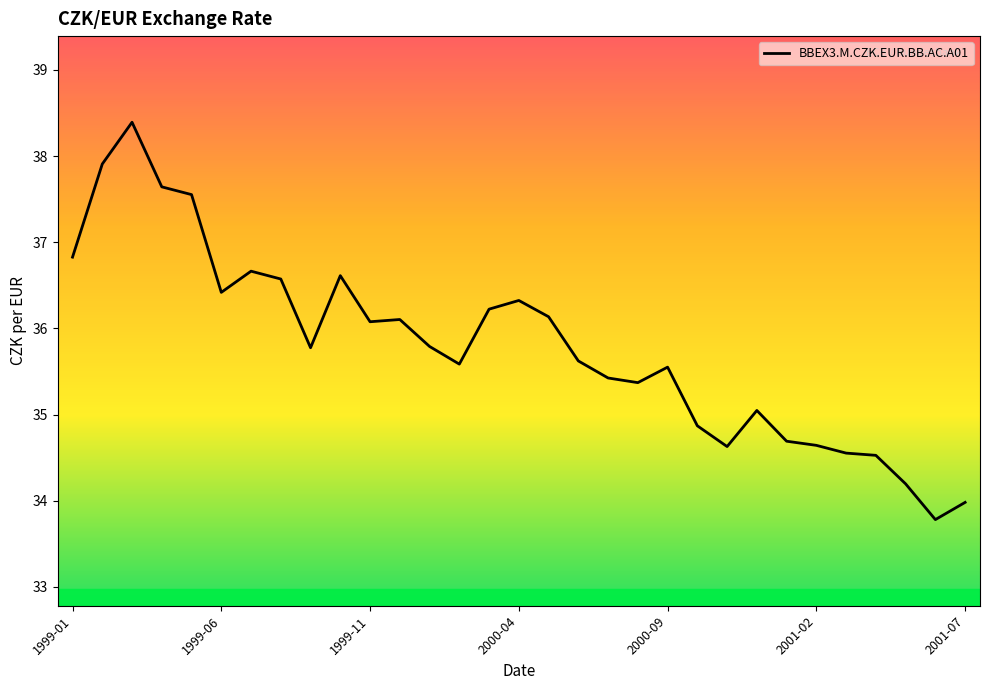

What is the difference between the maximum and minimum values?

4.6